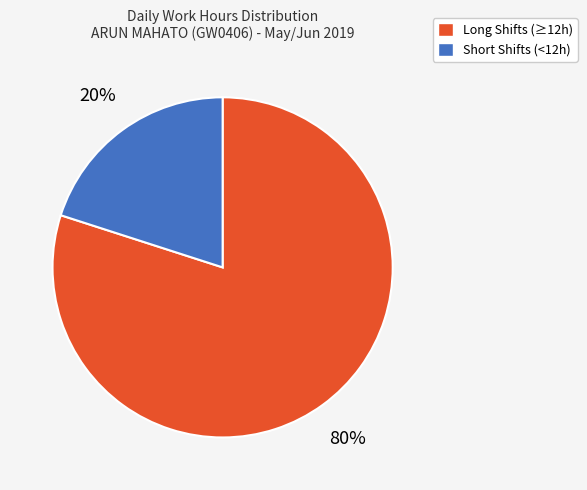

Between Long Shifts (≥12h) and Short Shifts (<12h), which is larger?

Long Shifts (≥12h)